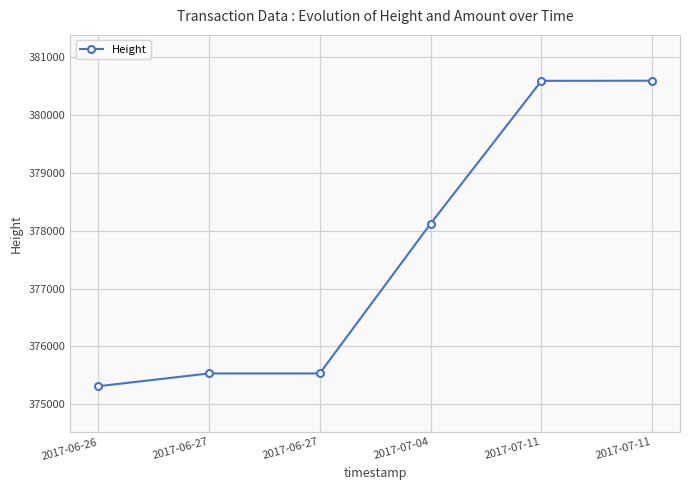

How many categories are shown in the chart?

6